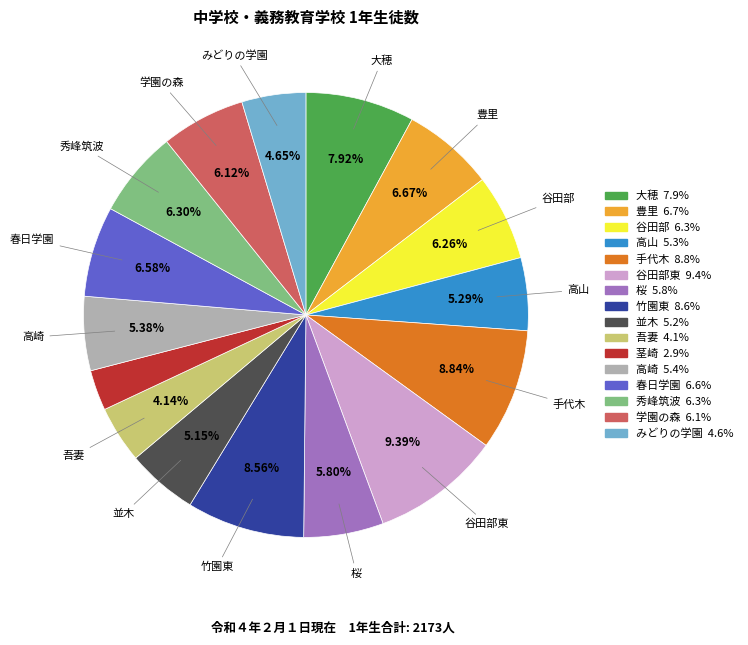

To the nearest percent, what is the difference between the largest and smallest slice percentages?

6%